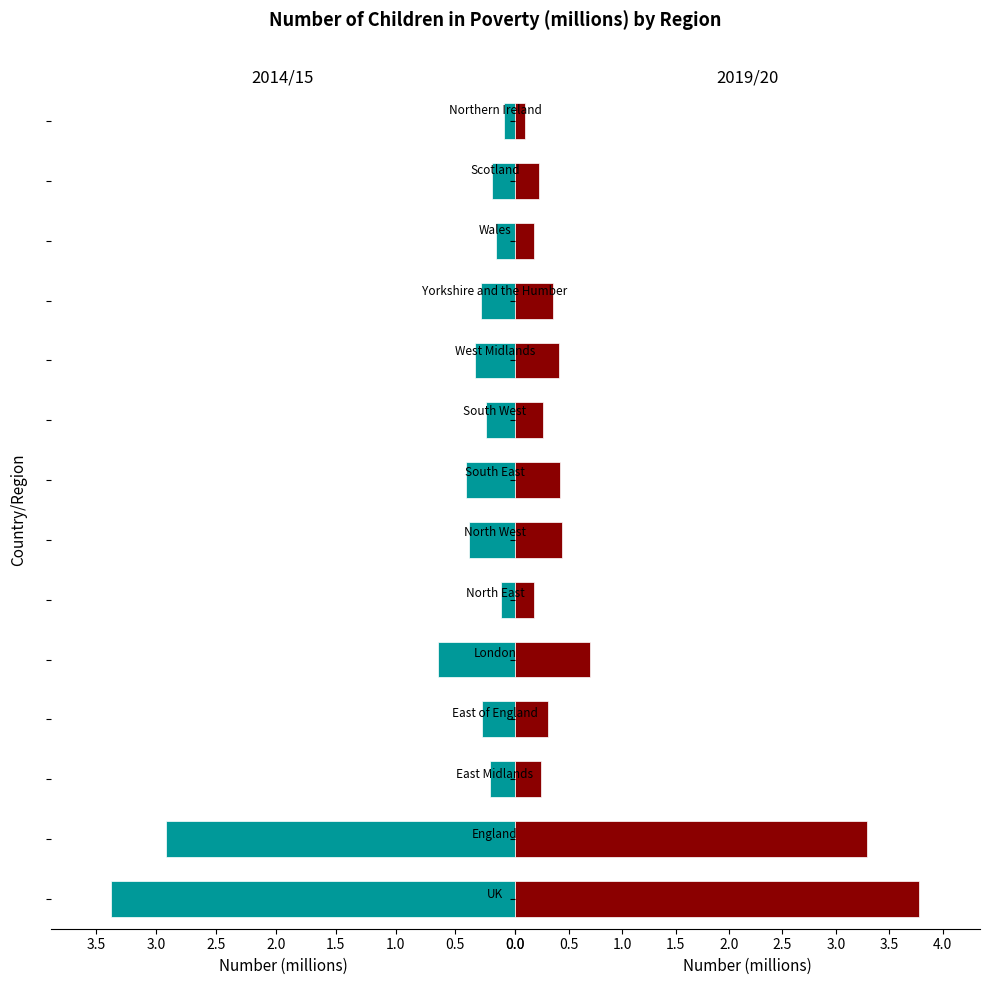

Which series has the widest spread of values?

2019/20